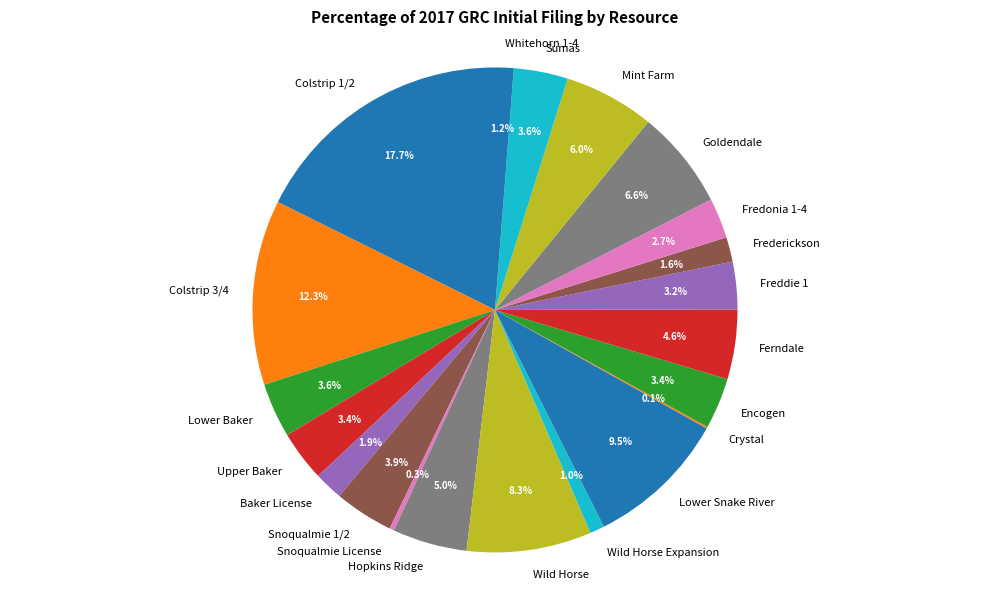

What portion of the pie excludes Encogen?

96.6%